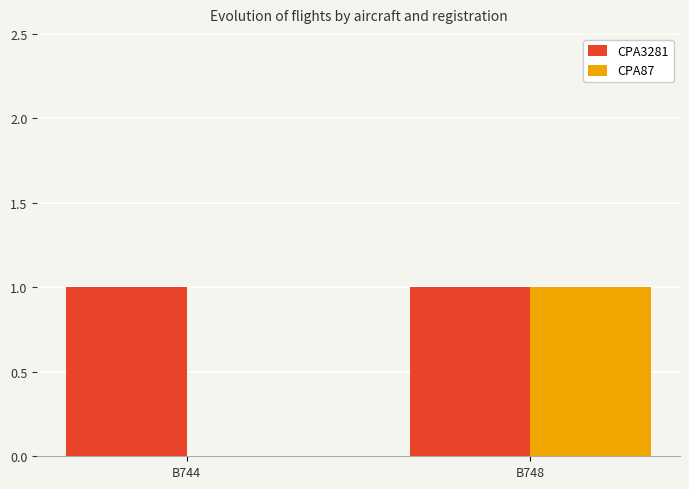

Which category has the highest value in the CPA87 series?

B748